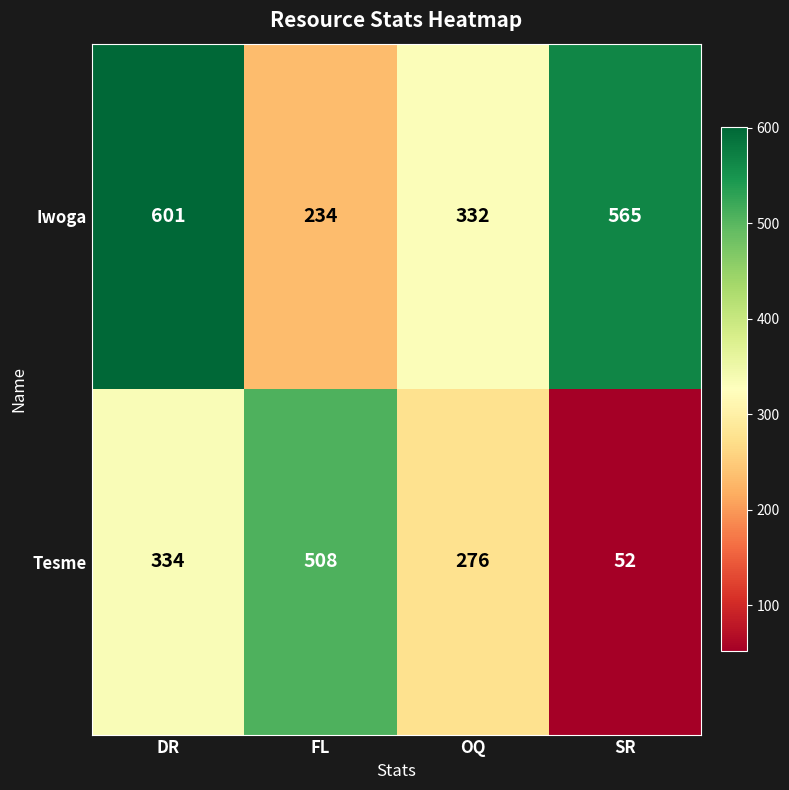

Which label corresponds to the smallest value in the chart?

SR